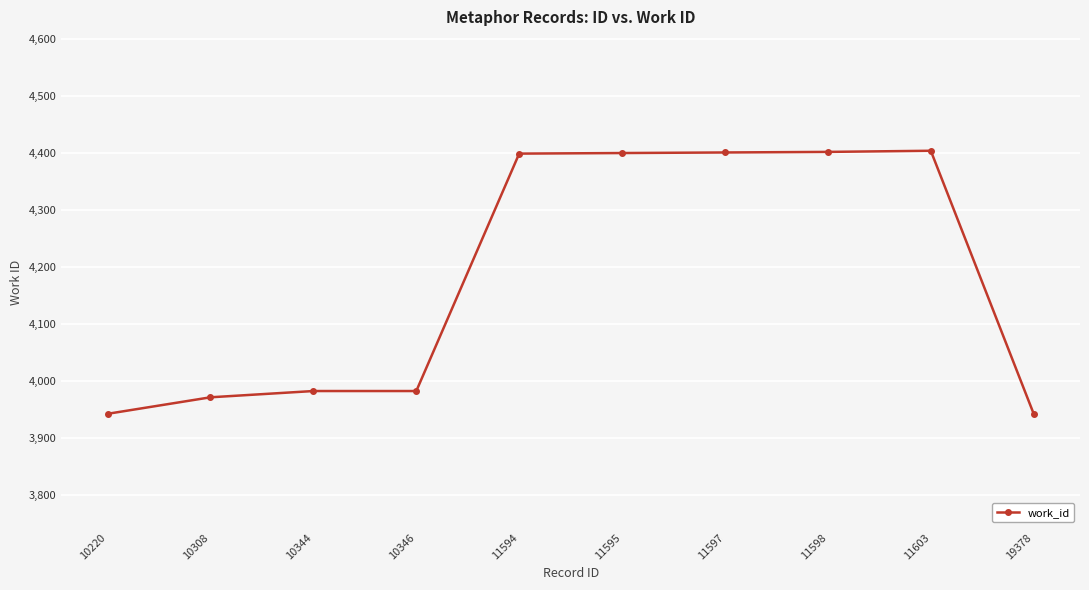

True or false: the data has more than 0 interior local peaks.

True